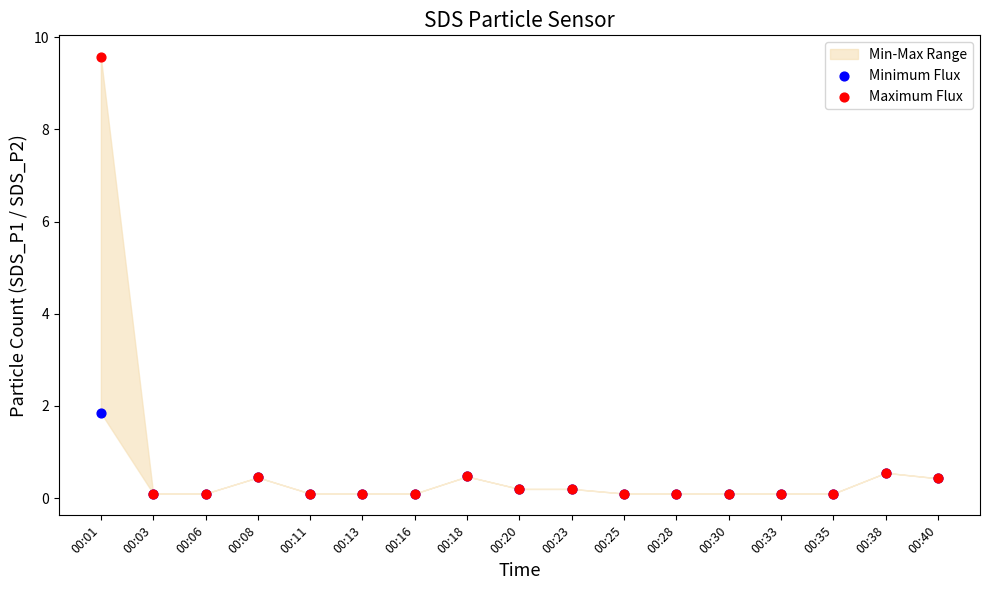

Which series has the widest spread of Y values?

Maximum Flux